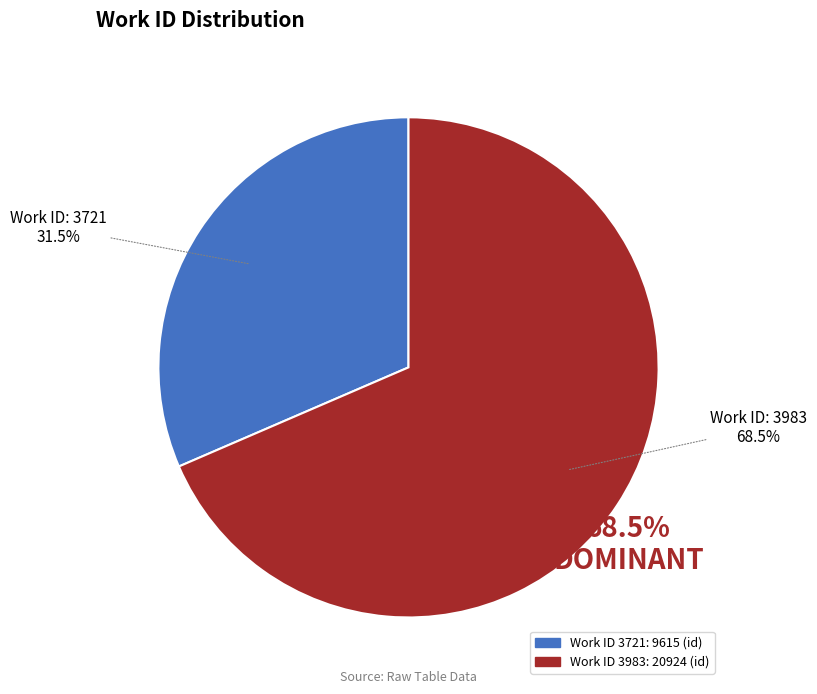

Is there any slice that represents more than half of the pie?

Yes